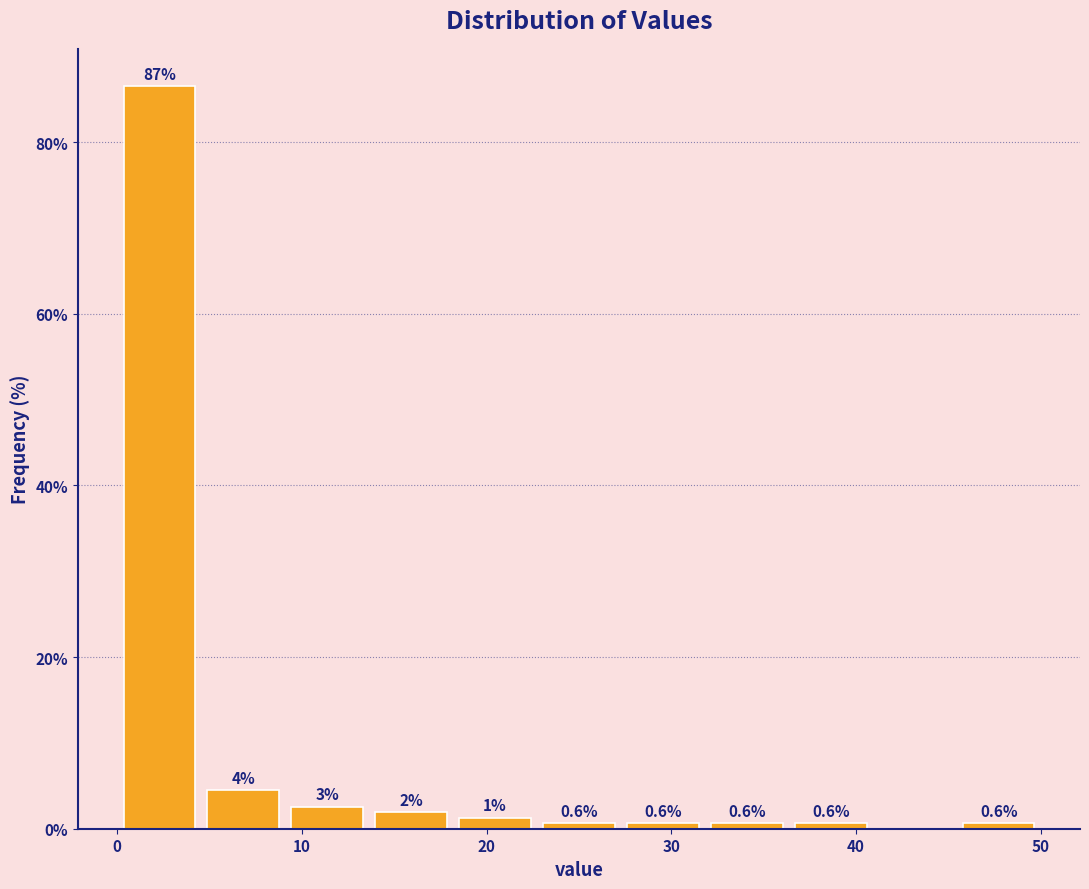

Which range on the x-axis has the tallest bar?

0 to 5